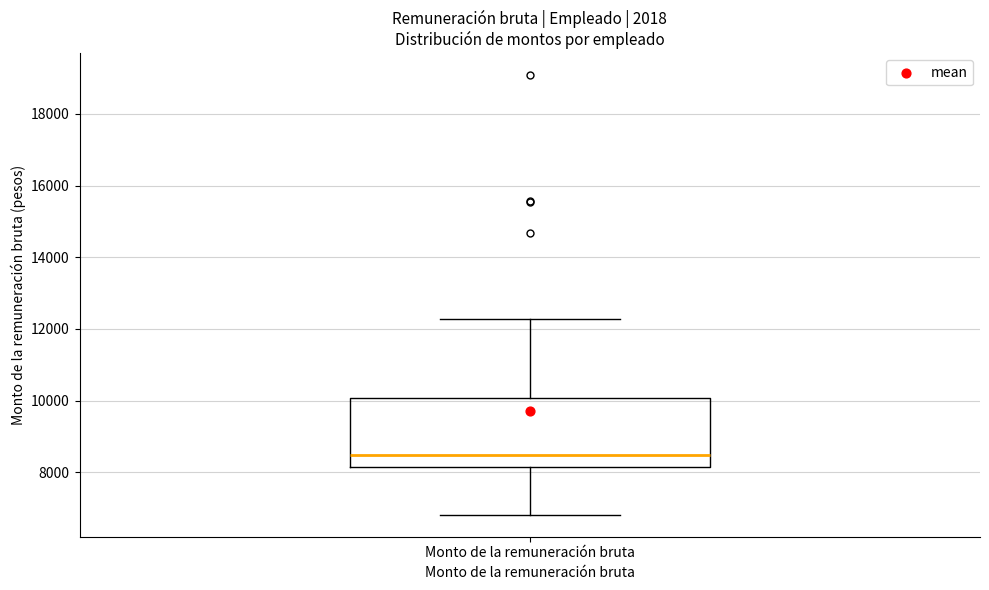

Transcribe this box plot: give where the median line is, the range the box spans, and where the two whiskers end, as read against the y-axis. The values are not printed on the chart, so give them approximately, as read against the axis.

median 8400, box 8200 to 10000, whiskers 6800 to 12200